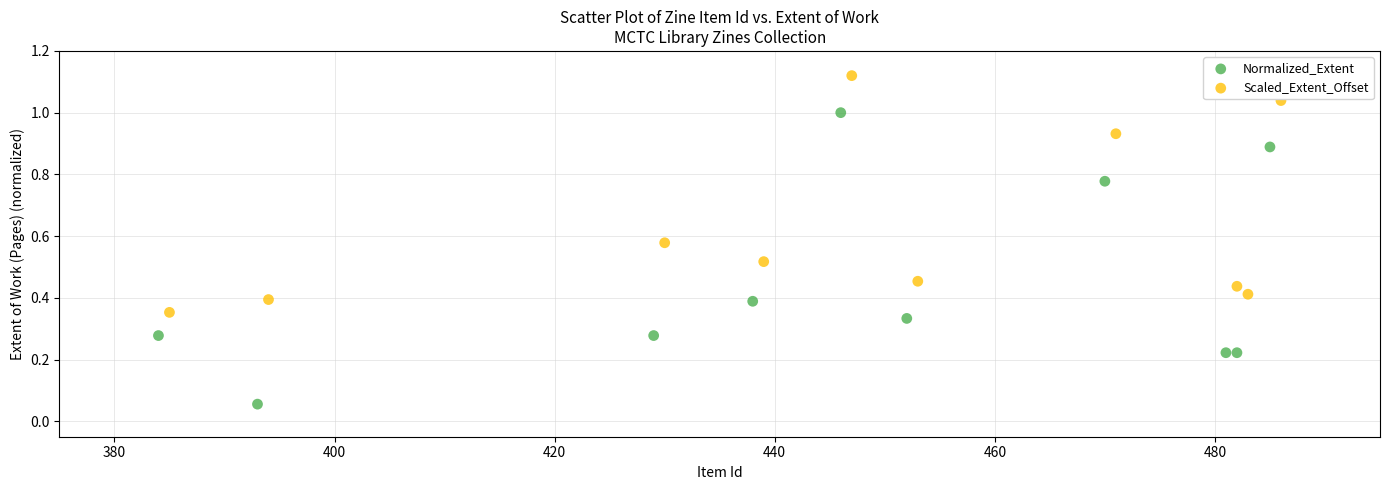

Which series has the widest spread of Y values?

Normalized_Extent